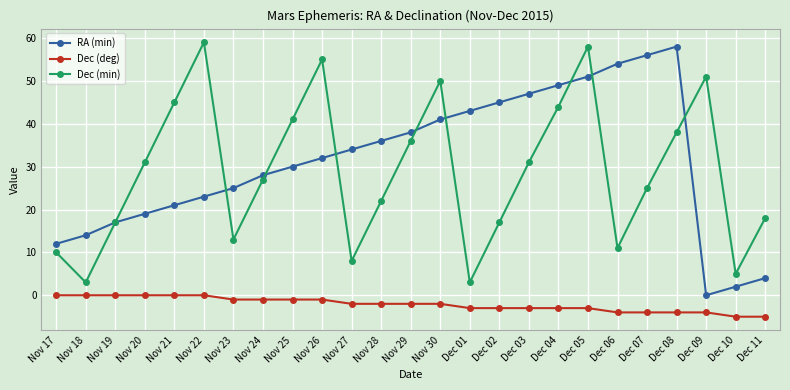

What is the sum of the RA (min) values at Nov 29 and Dec 04?

87